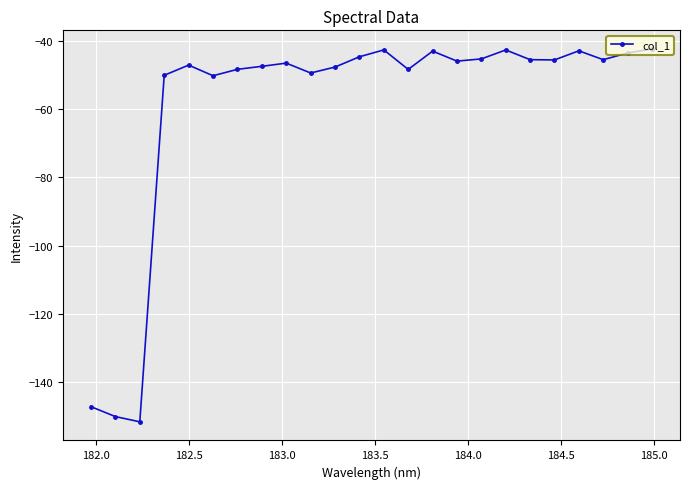

What is the sum of all values?

-1415.0